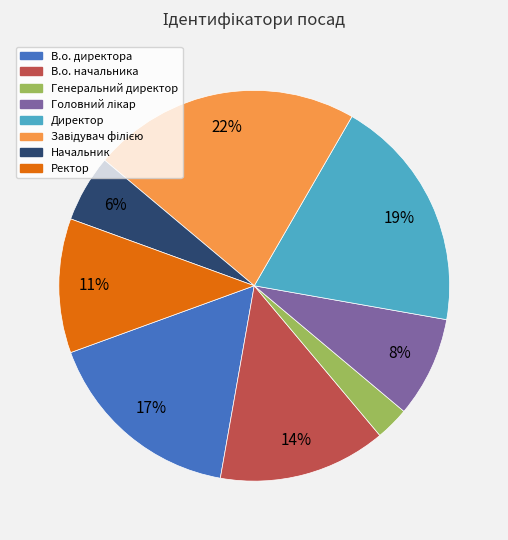

Is it true that В.о. начальника is 2% of the pie?

False